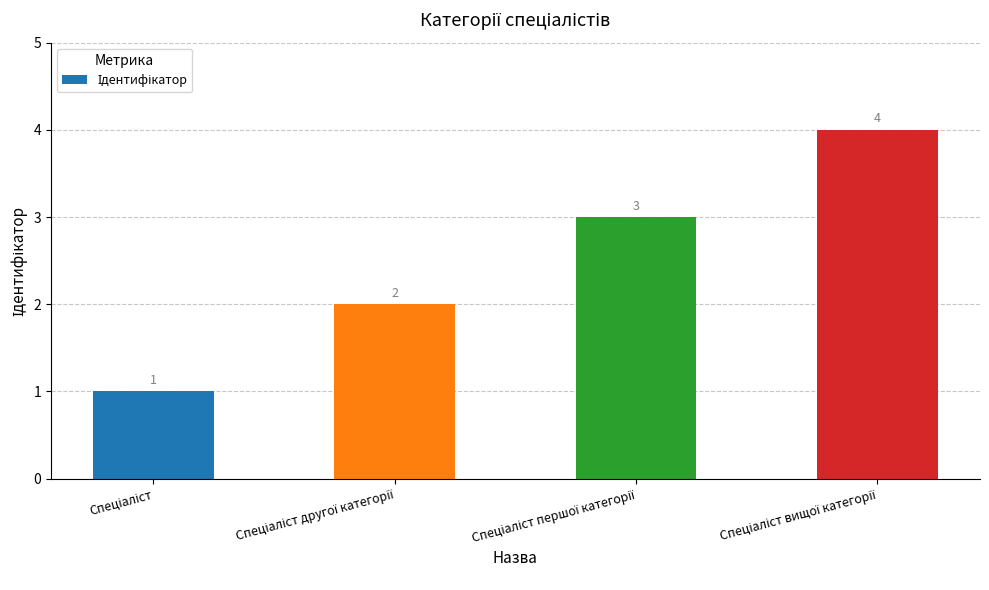

What is the value of the 3rd bar from the left?

3